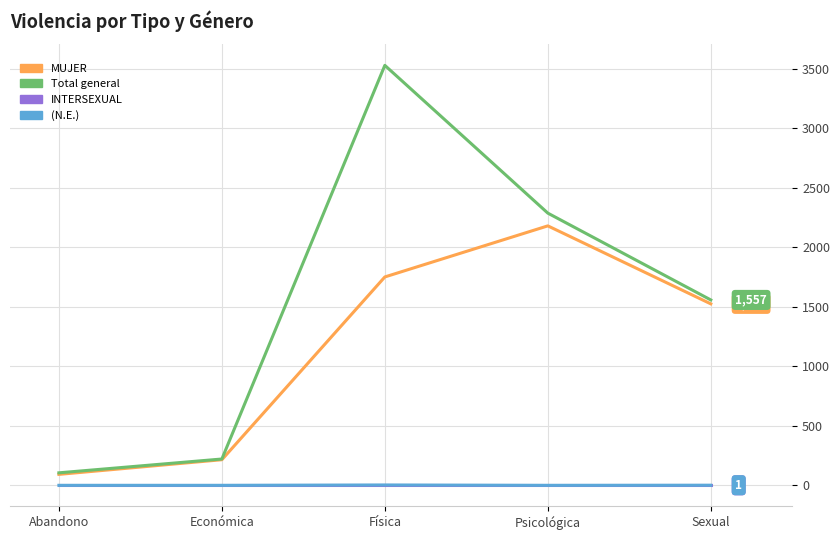

What are all the series names shown in the legend?

MUJER, Total general, INTERSEXUAL, (N.E.)